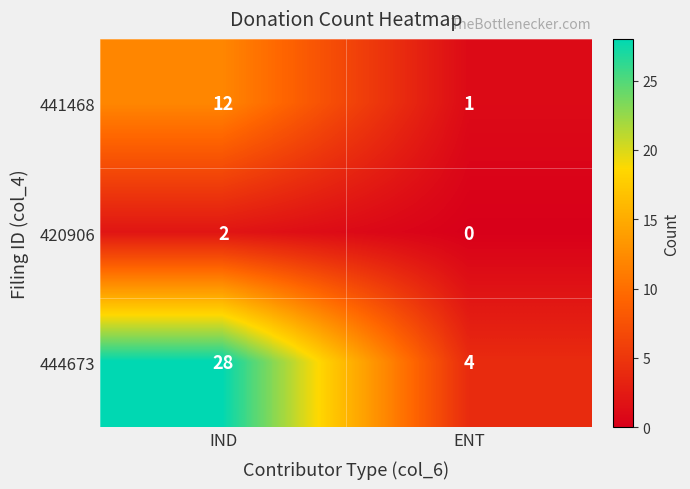

Which series has the largest total across all categories?

444673